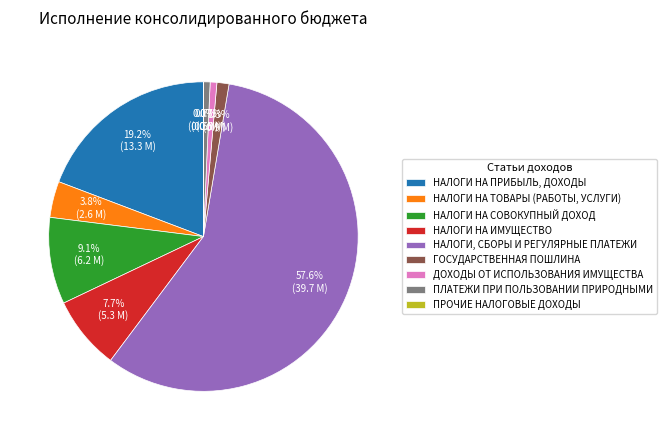

Approximately how many times larger is the value at НАЛОГИ НА СОВОКУПНЫЙ ДОХОД compared to НАЛОГИ НА ИМУЩЕСТВО?

1.2